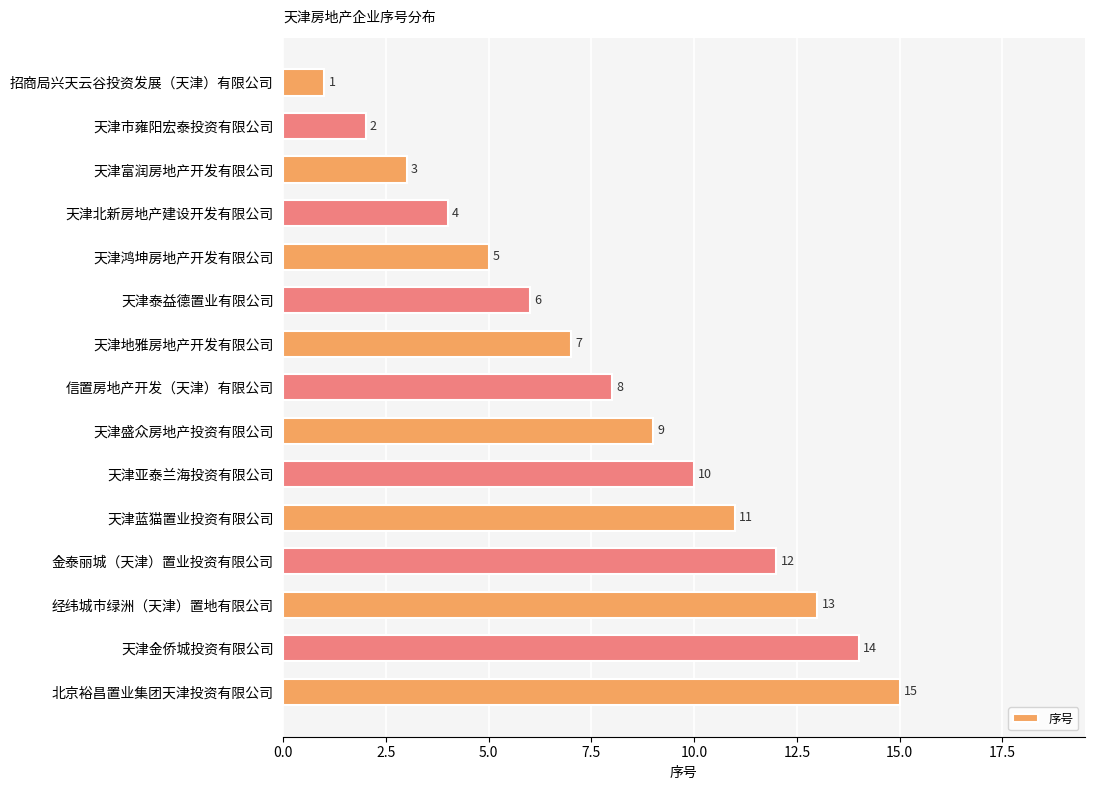

What is the maximum value shown in the chart?

15